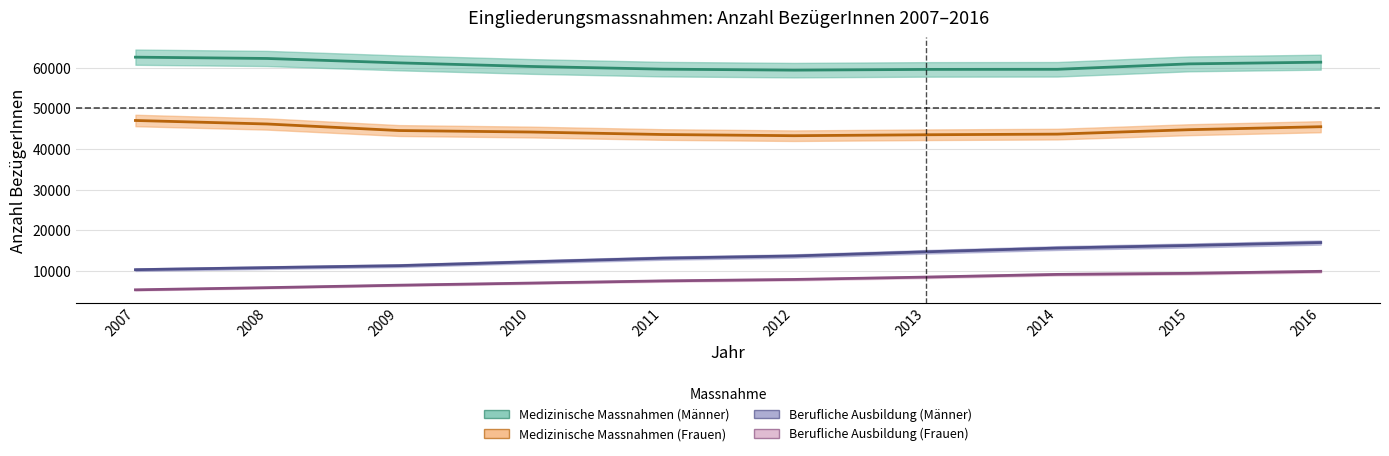

Count the number of categories in the chart.

10